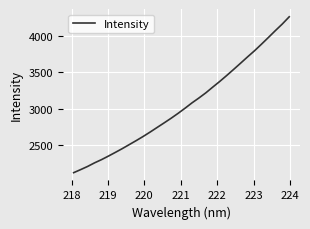

What is the minimum value shown in the chart?

2119.8